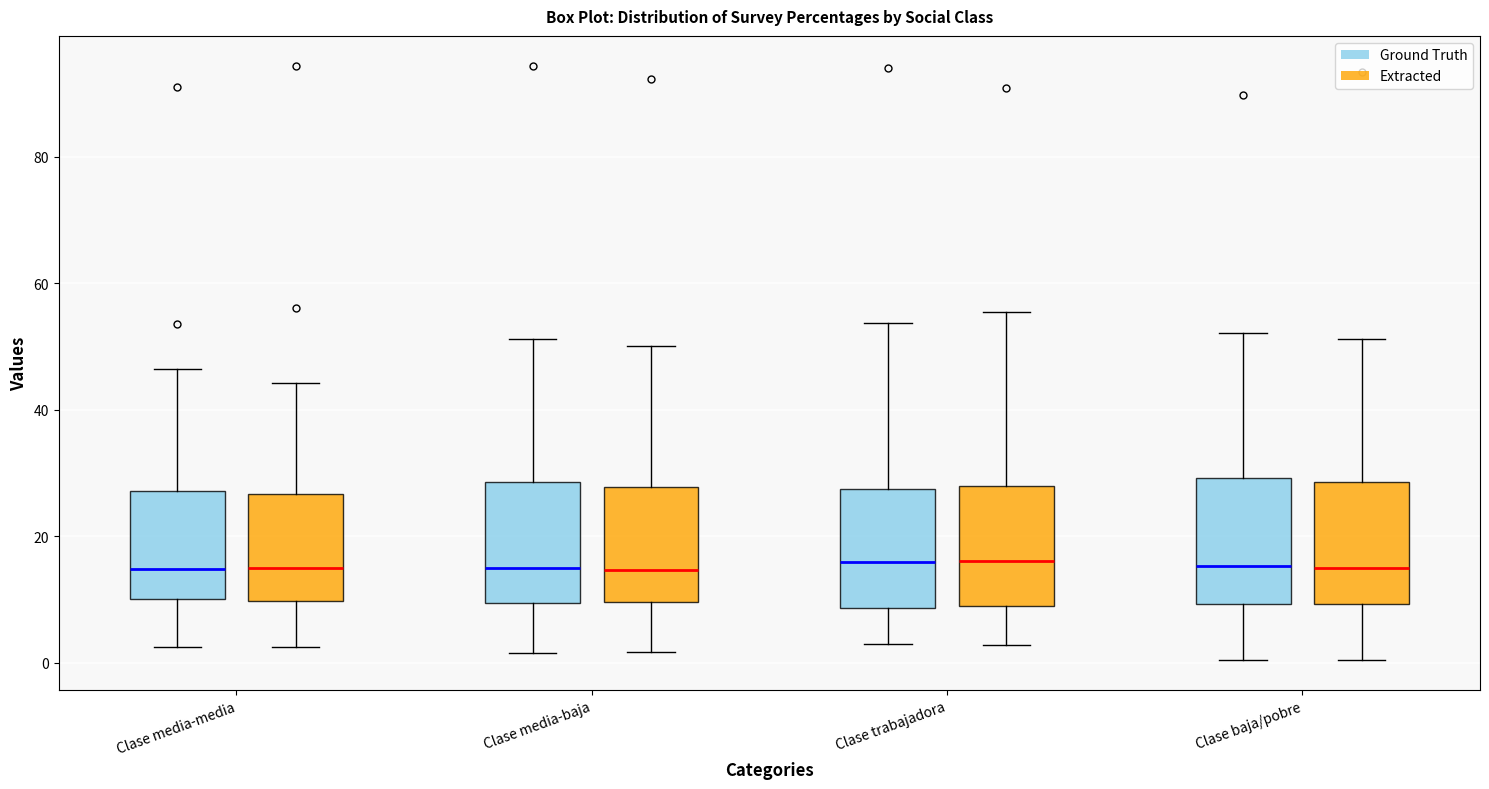

Reading left to right, transcribe this box plot: for each box, give where its median line is, the range the box spans, and where its two whiskers end, as read against the y-axis. The values are not printed on the chart, so give them approximately, as read against the axis.

Clase media-media (Ground Truth): median 14, box 10 to 28, whiskers 2 to 46
Clase media-media (Extracted): median 14, box 10 to 26, whiskers 2 to 44
Clase media-baja (Ground Truth): median 16, box 10 to 28, whiskers 2 to 52
Clase media-baja (Extracted): median 14, box 10 to 28, whiskers 2 to 50
Clase trabajadora (Ground Truth): median 16, box 8 to 28, whiskers 2 to 54
Clase trabajadora (Extracted): median 16, box 8 to 28, whiskers 2 to 56
Clase baja/pobre (Ground Truth): median 16, box 10 to 30, whiskers 0 to 52
Clase baja/pobre (Extracted): median 16, box 10 to 28, whiskers 0 to 52